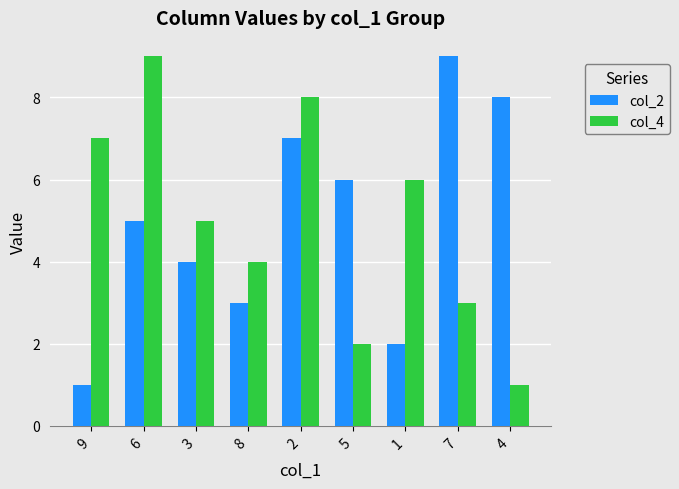

Is it true that col_2 equals 16 at 7?

False